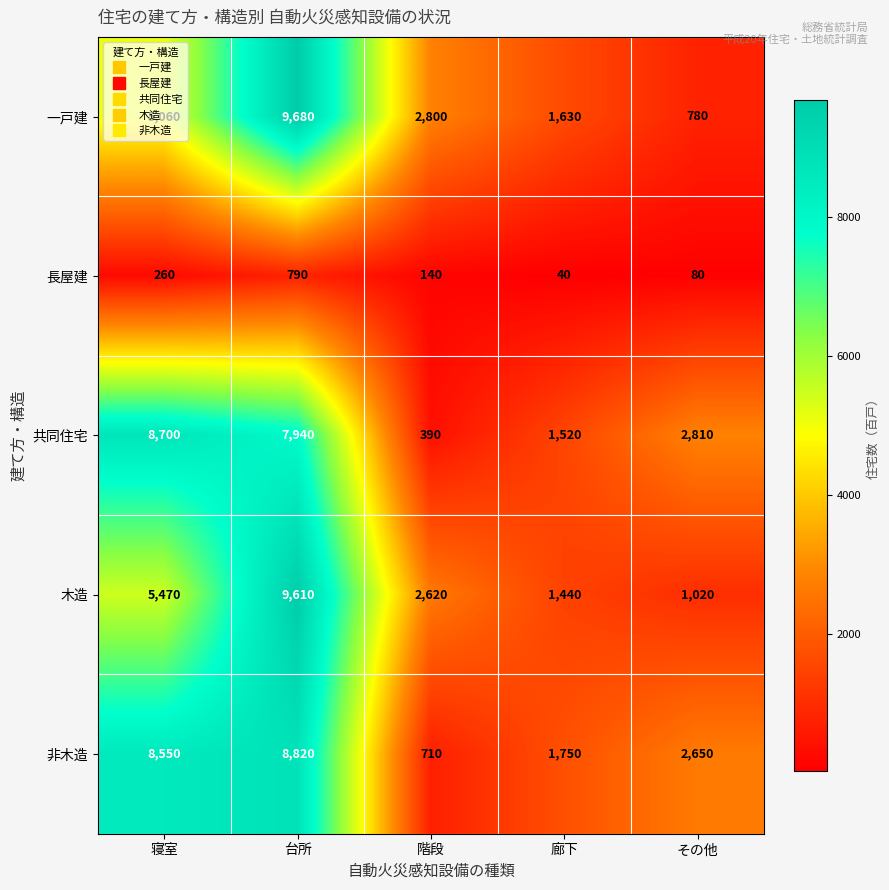

At which label is 一戸建 closest to 5230?

寝室